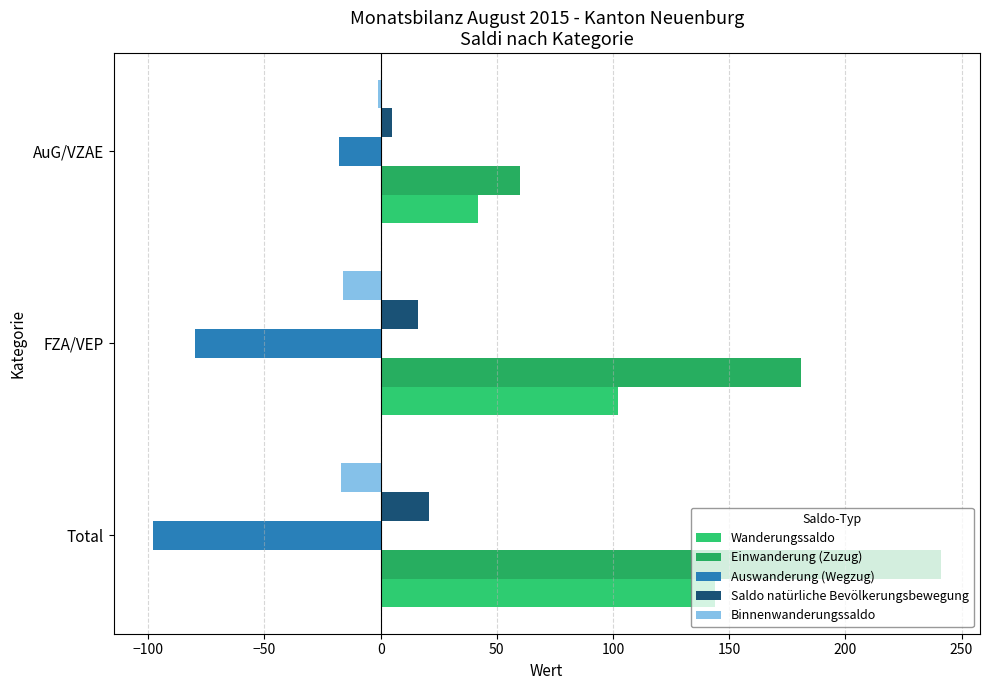

Which label corresponds to the largest value in the chart?

Total